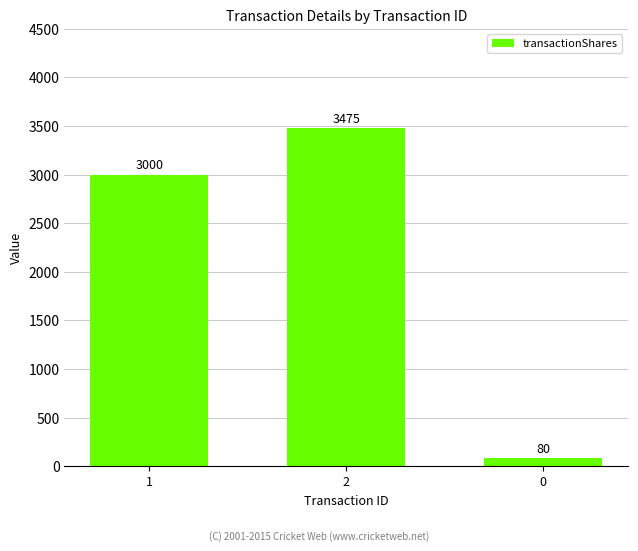

What value does the data have at 2?

3475